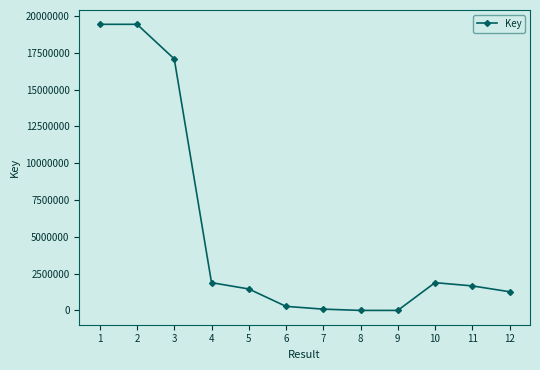

At which label is the value closest to 9717945?

3